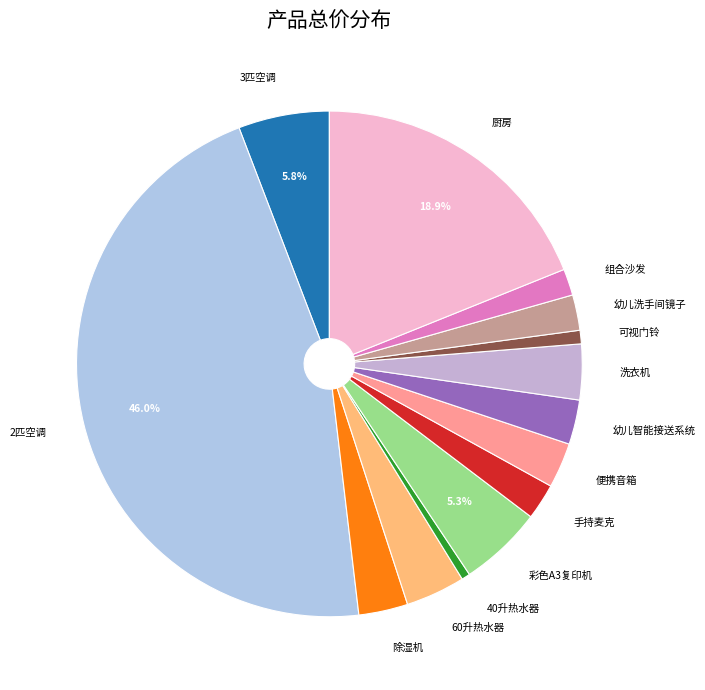

The 幼儿洗手间镜子 slice represents 2% of the pie. True or false?

True